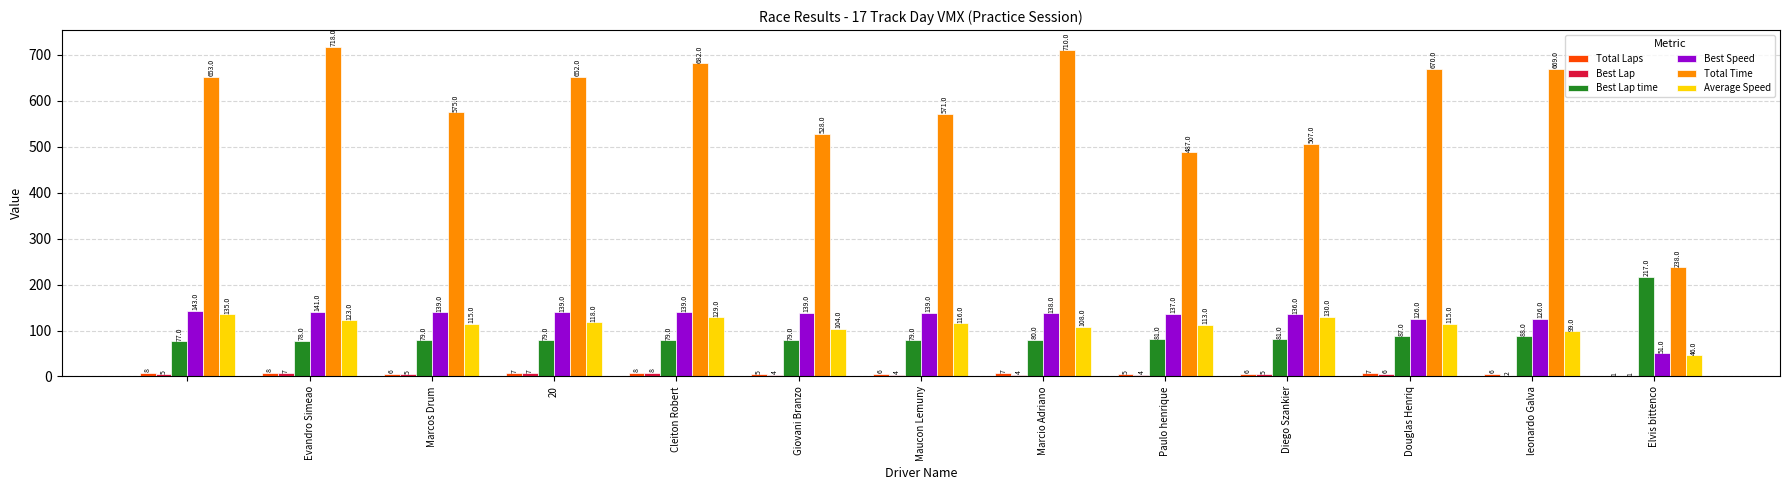

Reading left to right, transcribe all the data shown in this chart.

Total Laps: 8.0	8.0	6.0	7.0	8.0	5.0	6.0	7.0	5.0	6.0	7.0	6.0	1.0
Best Lap: 5.0	7.0	5.0	7.0	8.0	4.0	4.0	4.0	4.0	5.0	6.0	2.0	1.0
Best Lap time: 77.2	78.2	78.9	79.0	79.0	79.1	79.2	79.7	80.5	81.0	87.3	87.6	216.6
Best Speed: 142.6	140.8	139.5	139.4	139.3	139.2	139.0	138.1	136.7	135.8	126.1	125.6	50.8
Total Time: 652.7	717.9	574.7	652.2	681.9	528.4	571.3	710.5	487.5	506.9	670.2	669.2	237.8
Average Speed: 134.9	122.7	114.9	118.2	129.2	104.2	115.6	108.5	112.9	130.3	115.0	98.7	46.3